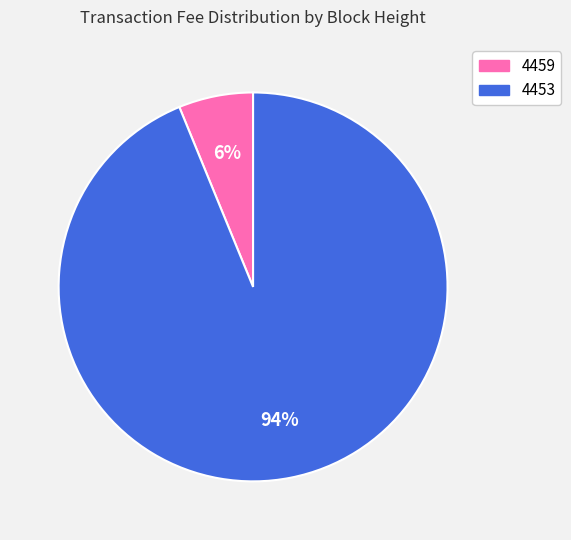

True or false: 4453 accounts for 81% of the total.

False